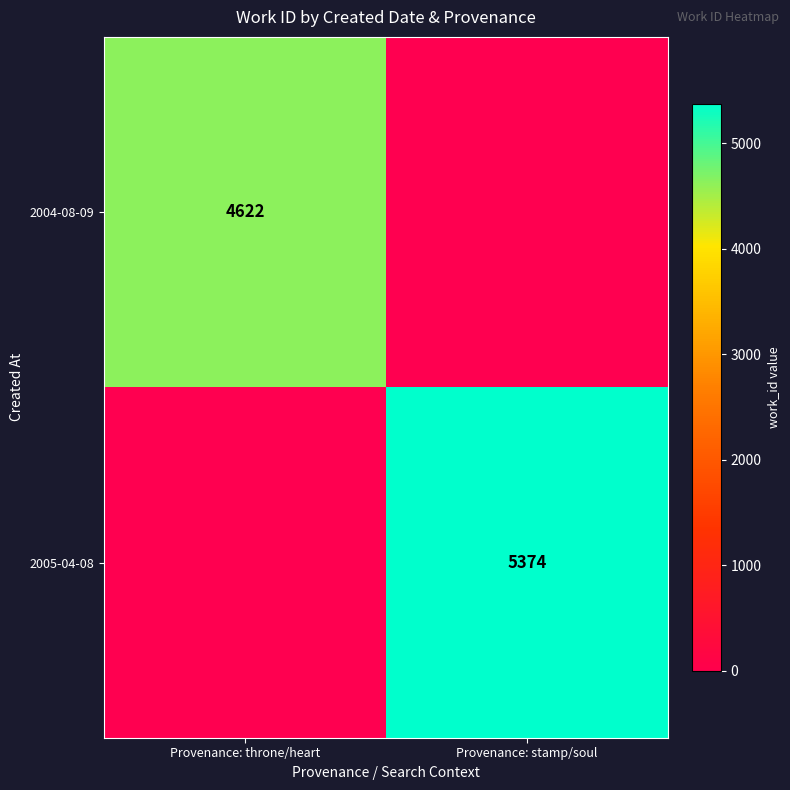

The 2004-08-09 series shows 4622 at Provenance: throne/heart. True or false?

True